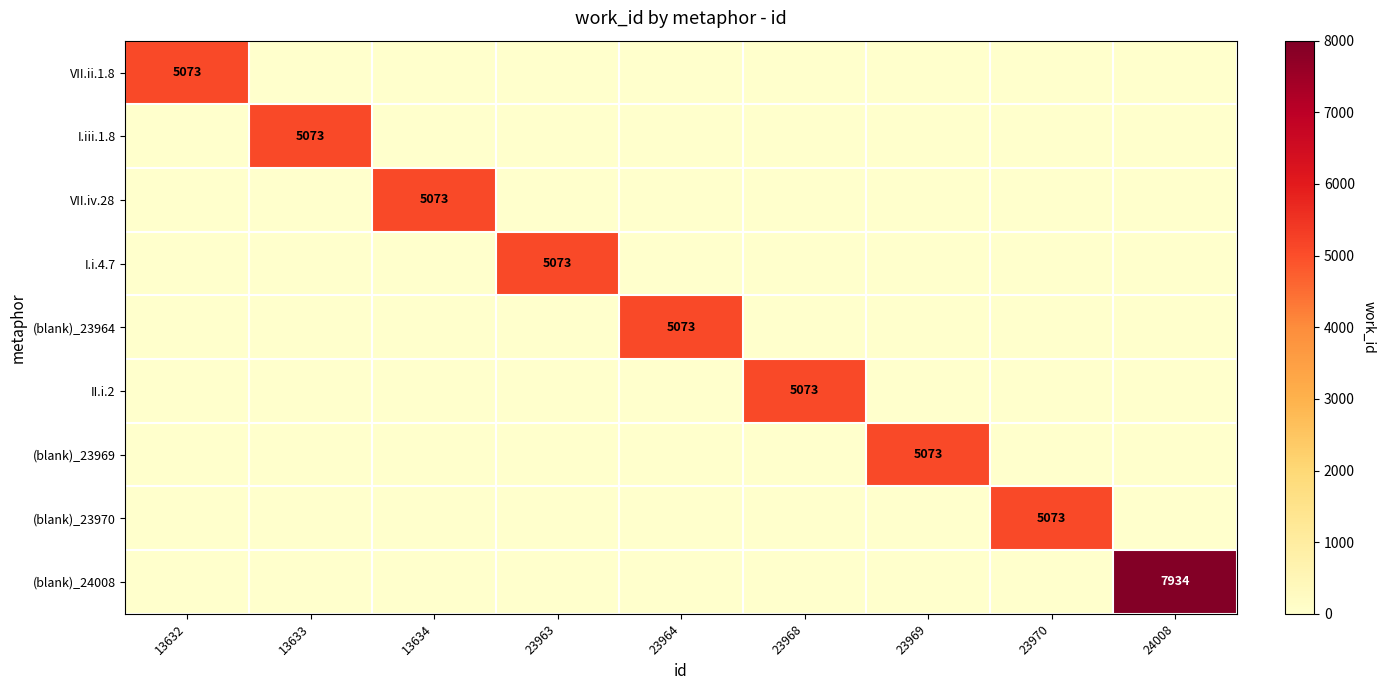

True or false: (blank)_23970 has a value of 8243 at 23970.

False